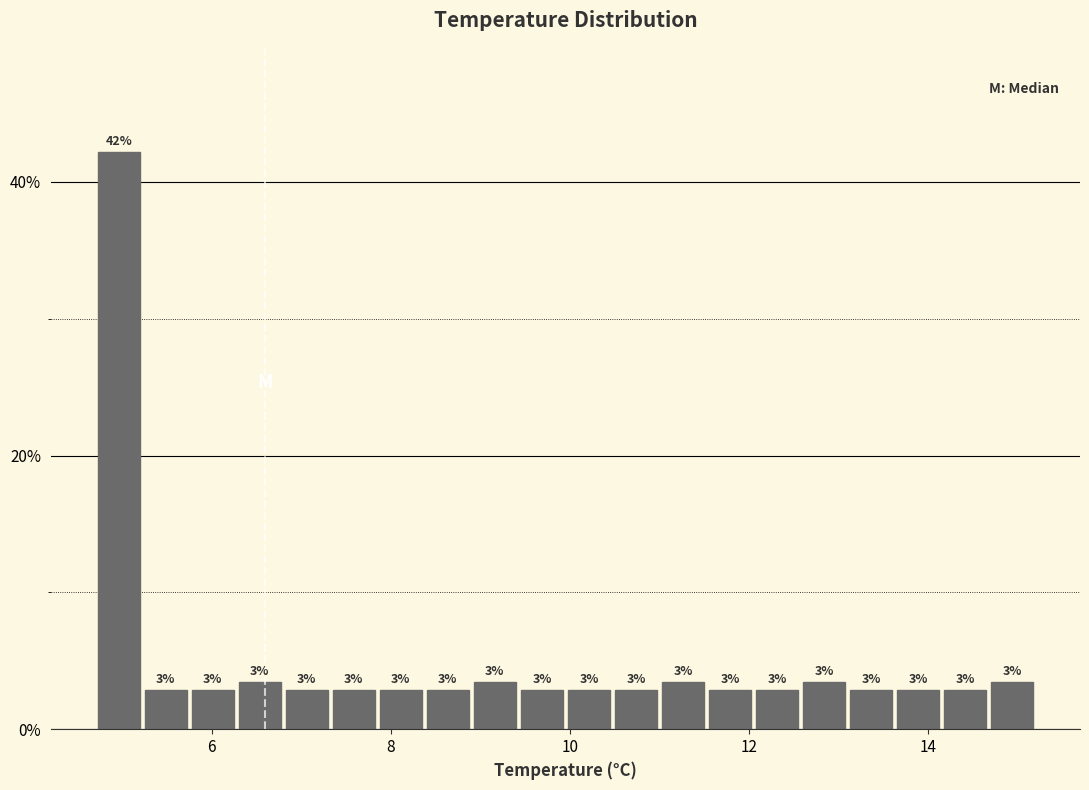

Read against the x-axis, roughly where is the centre of the tallest bar?

5.0